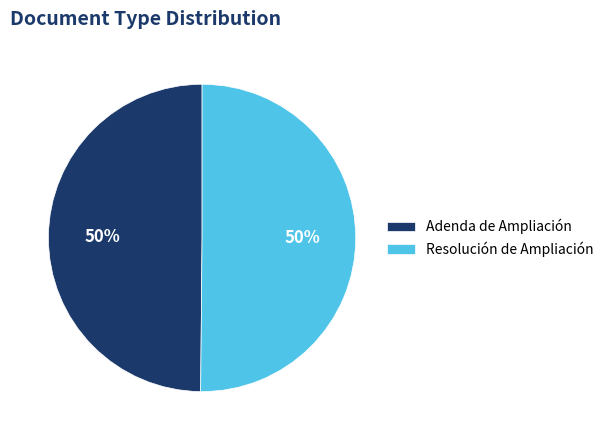

Approximately how many times larger is the value at Resolución de Ampliación compared to Adenda de Ampliación?

1.0